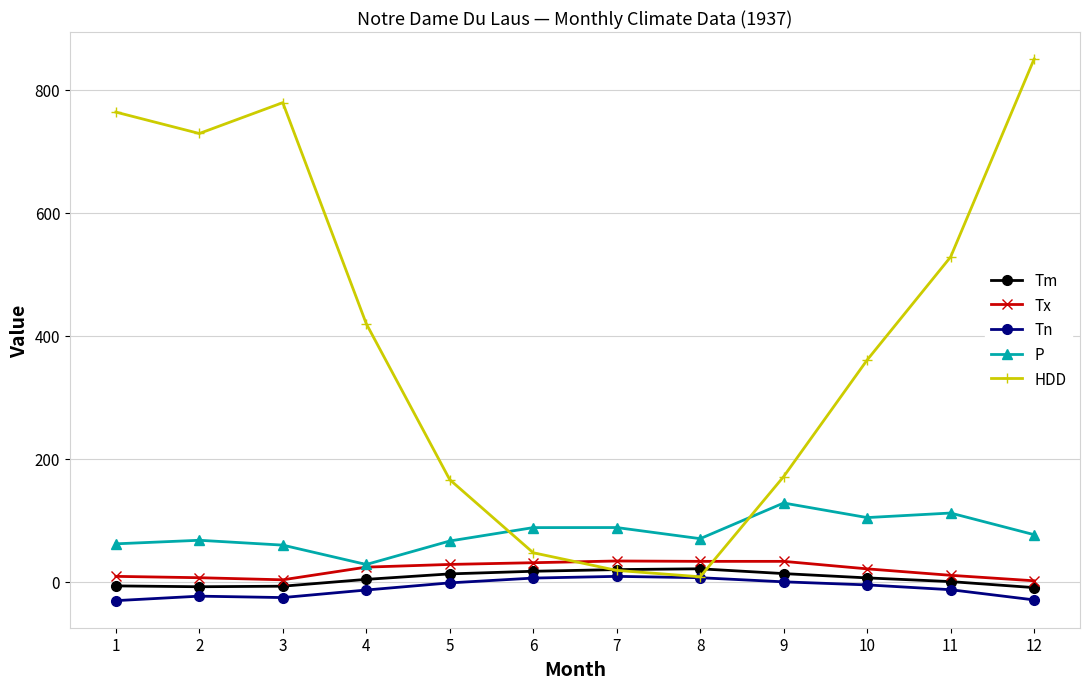

Which series has the widest spread of values?

HDD